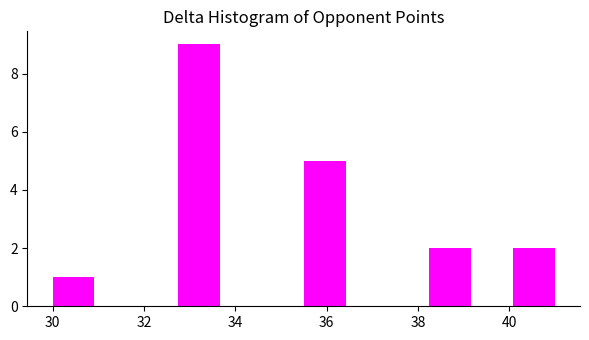

Reading left to right, list every bar in this chart as the range it spans on the x-axis followed by its height. Neither the bar edges nor the heights are printed on the chart, so give them approximately, as read against the axes.

30.0 to 31.0: 1
31.0 to 31.8: 0
31.8 to 32.8: 0
32.8 to 33.6: 9
33.6 to 34.6: 0
34.6 to 35.6: 0
35.6 to 36.4: 5
36.4 to 37.4: 0
37.4 to 38.2: 0
38.2 to 39.2: 2
39.2 to 40.0: 0
40.0 to 41.0: 2